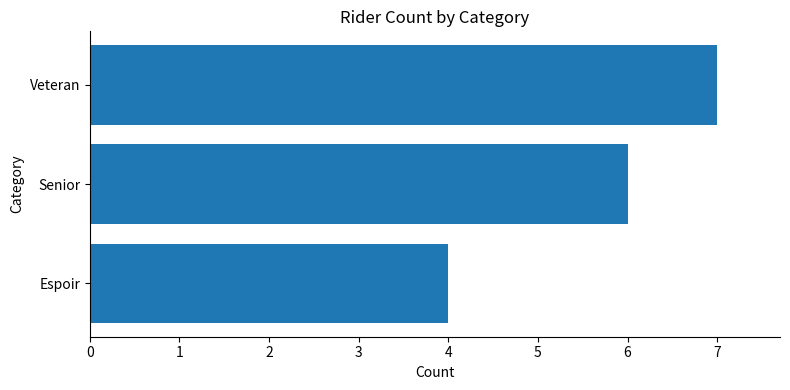

Which has a higher value, Espoir or Senior?

Senior